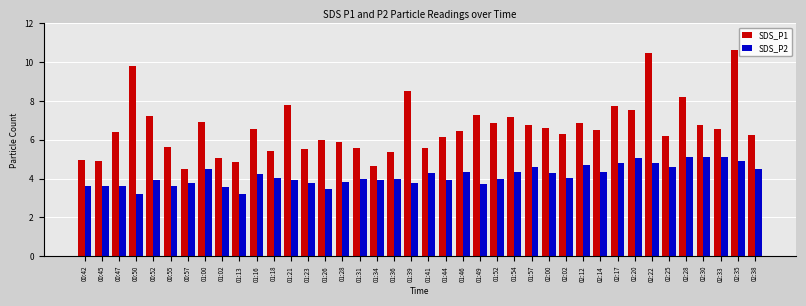

What is the difference between the SDS_P1 values at 02:38 and 02:00?

0.4